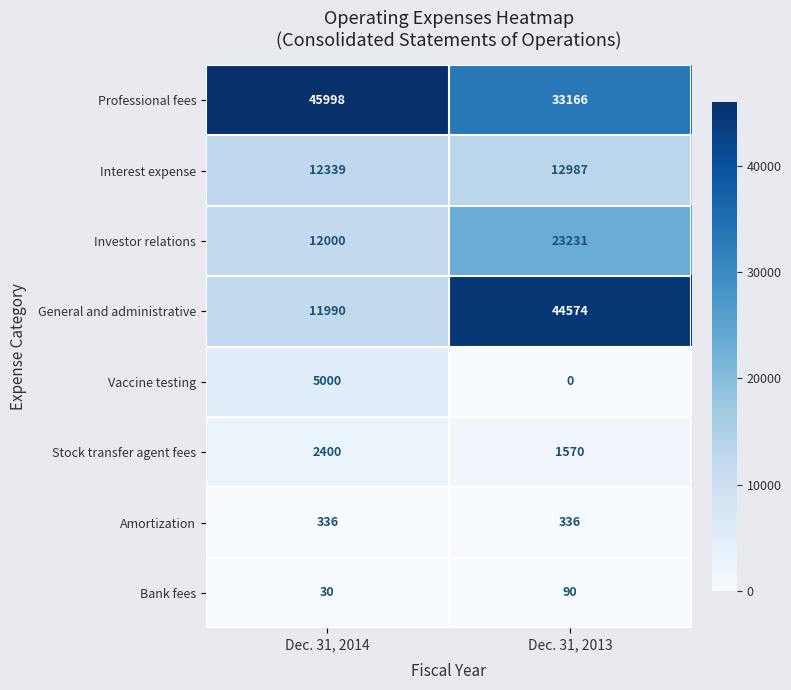

What is the sum of all General and administrative values?

56564